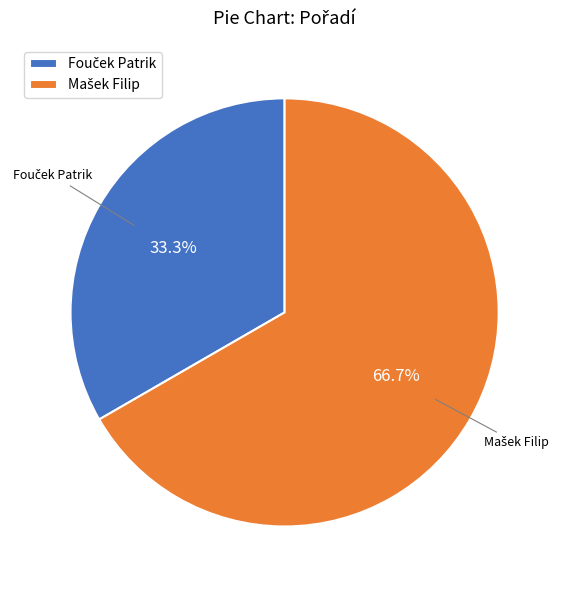

To the nearest percent, what is the difference between the largest and smallest slice percentages?

33%